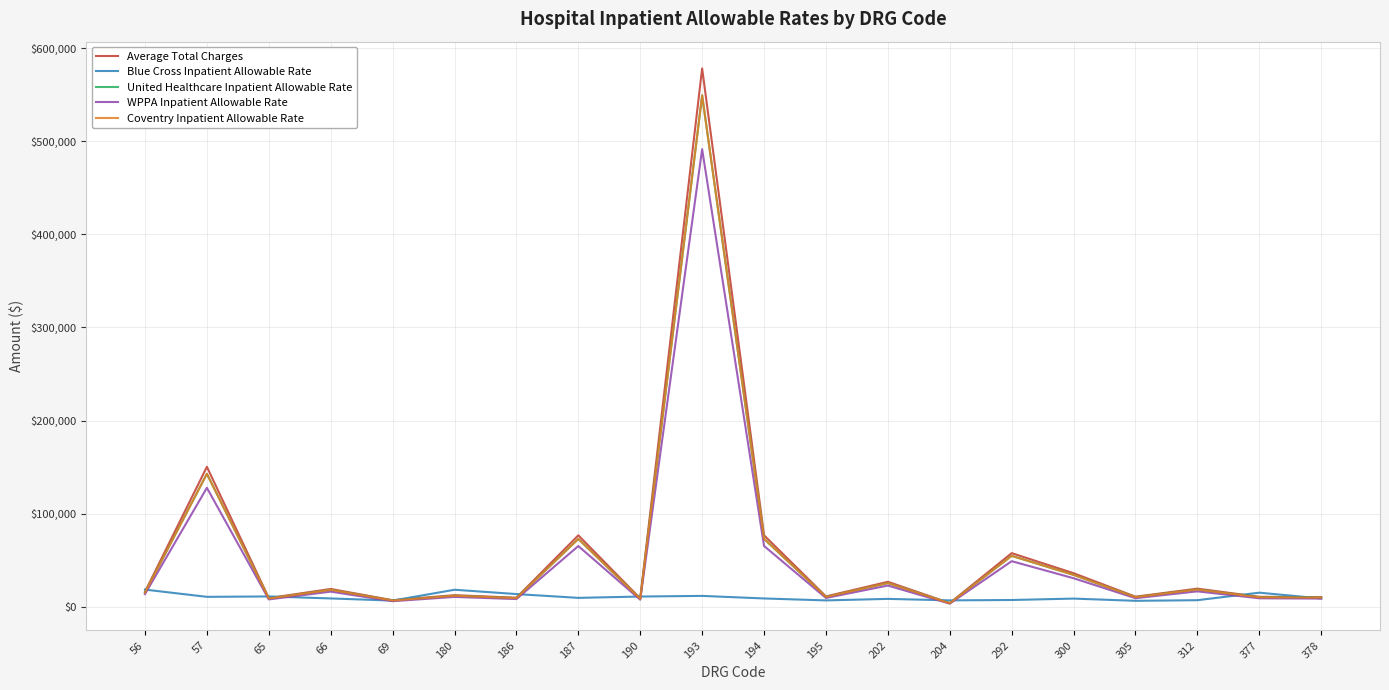

What is the spread (max minus min) of values at 65?

3167.1